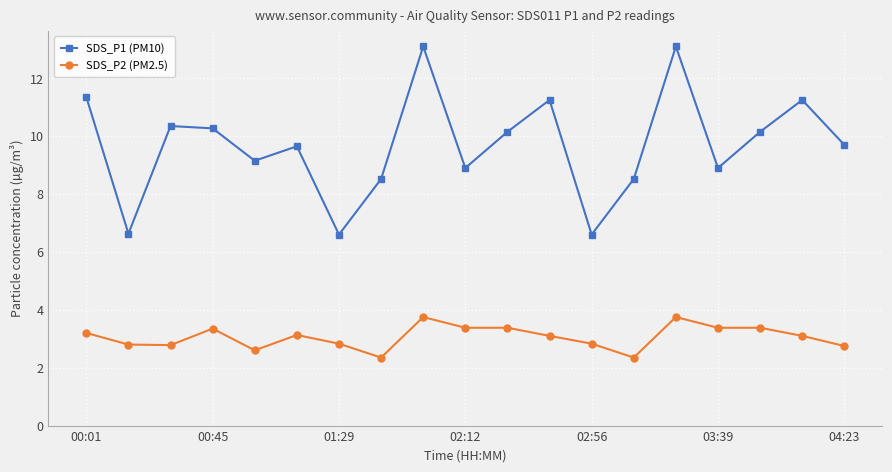

Which series has the widest spread of values?

SDS_P1 (PM10)